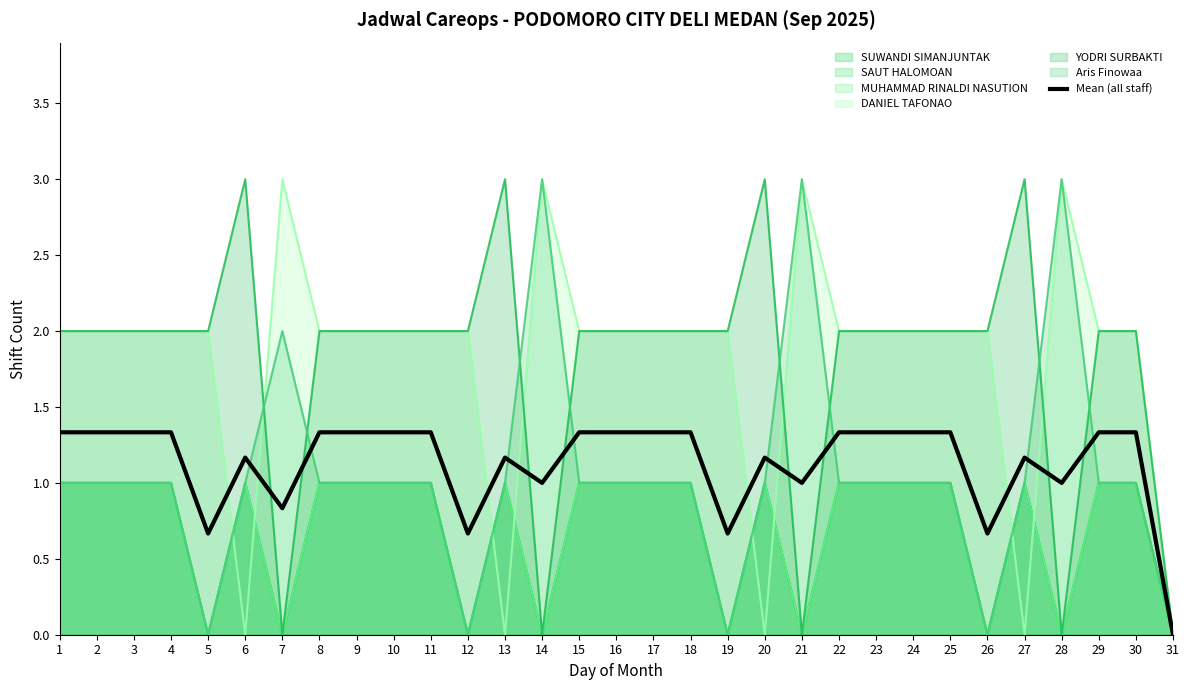

What is the approximate value at 12?

0.7